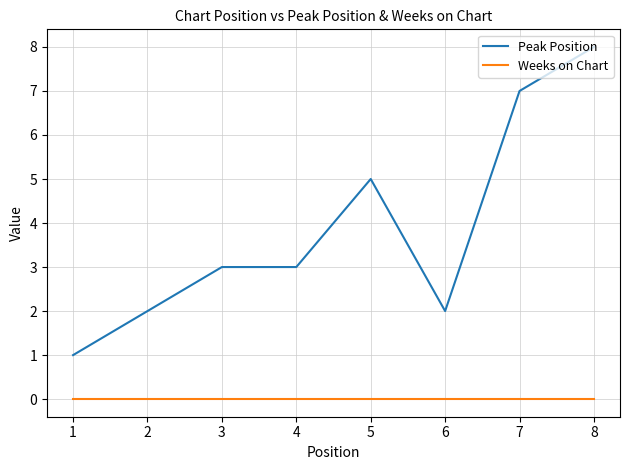

Rank the series by their average value, from lowest to highest.

Weeks on Chart, Peak Position